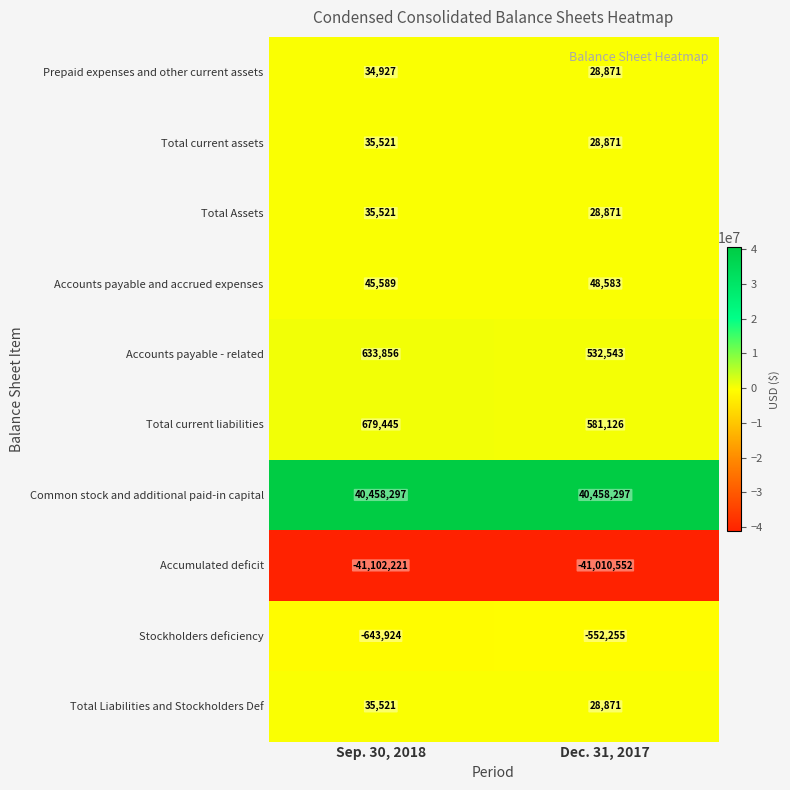

At which category is the sum across all series the highest?

Sep. 30, 2018